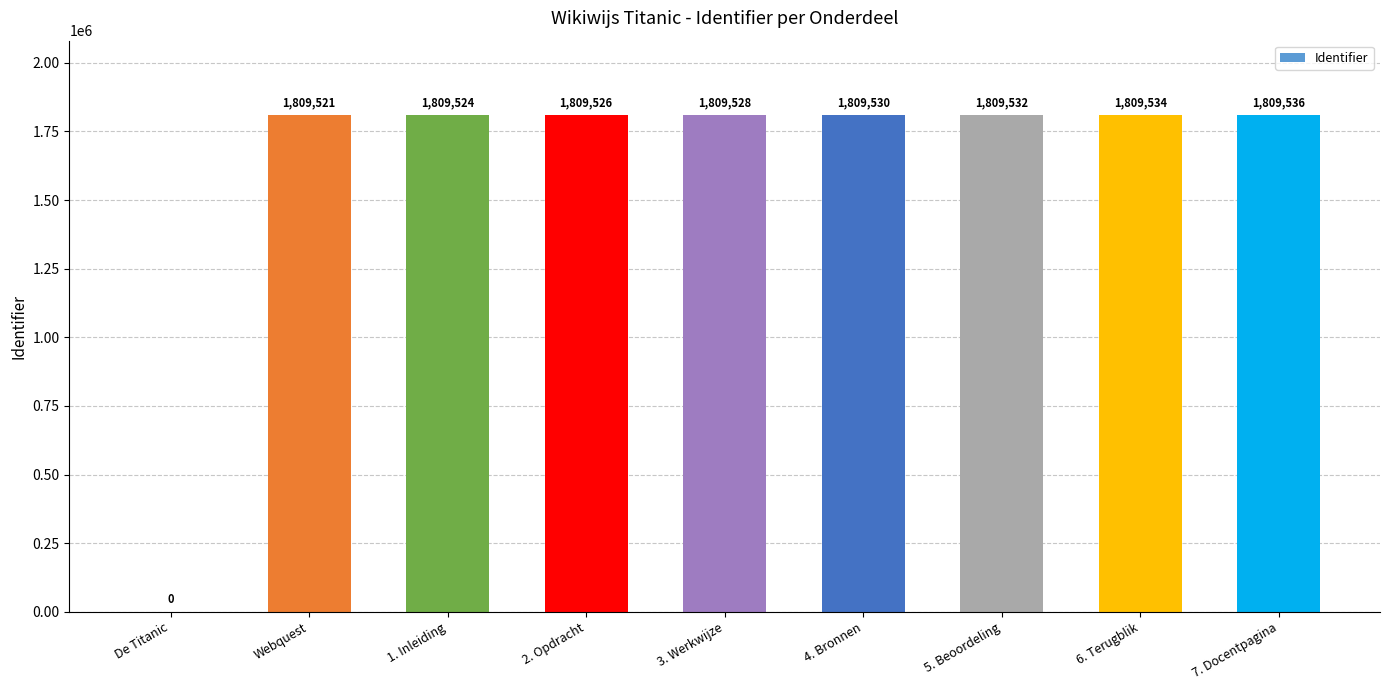

Reading left to right, transcribe all the data shown in this chart.

0	1809521	1809524	1809526	1809528	1809530	1809532	1809534	1809536